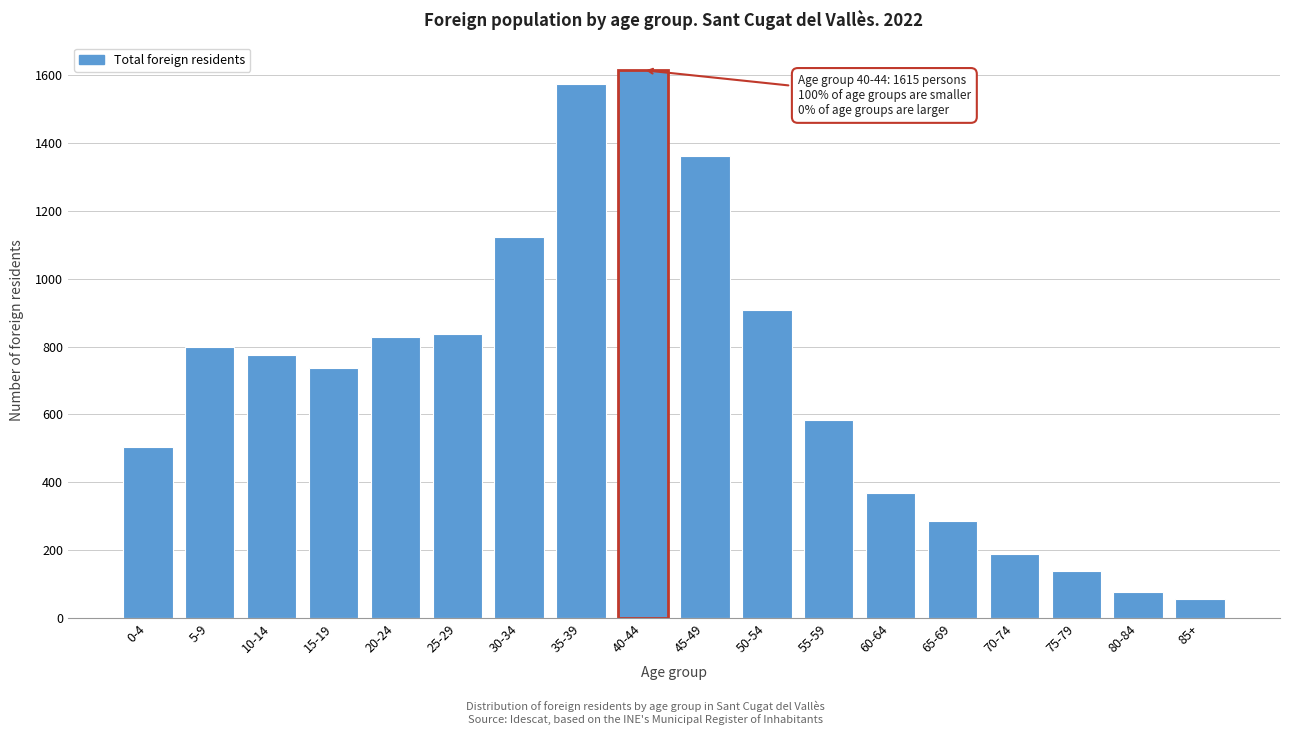

Reading left to right, extract all data points from this chart.

503	798	775	736	829	837	1124	1574	1615	1361	908	584	367	287	188	137	77	57